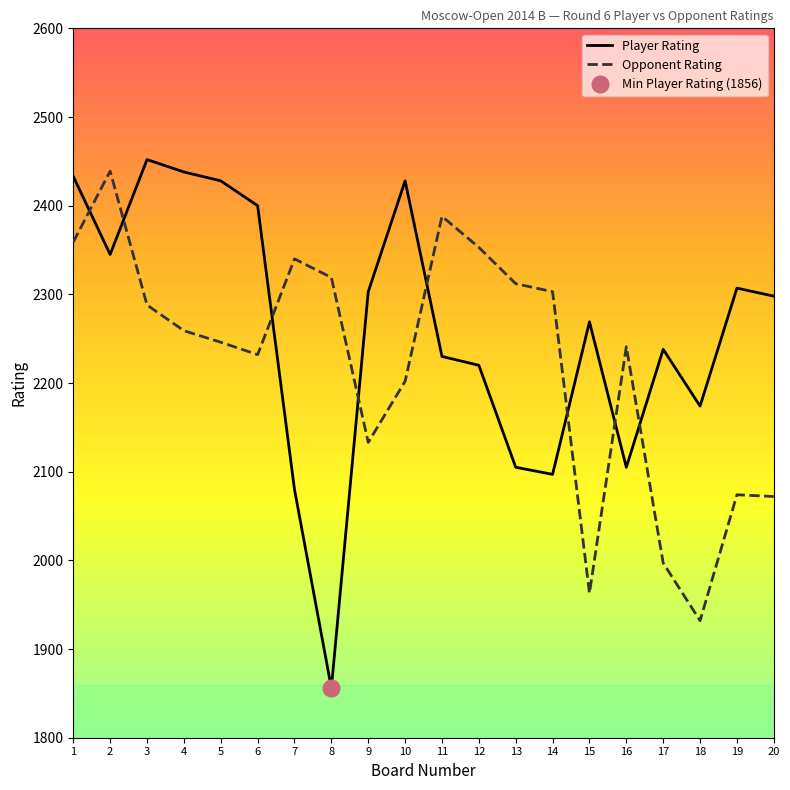

Which category has the highest value across all series?

3